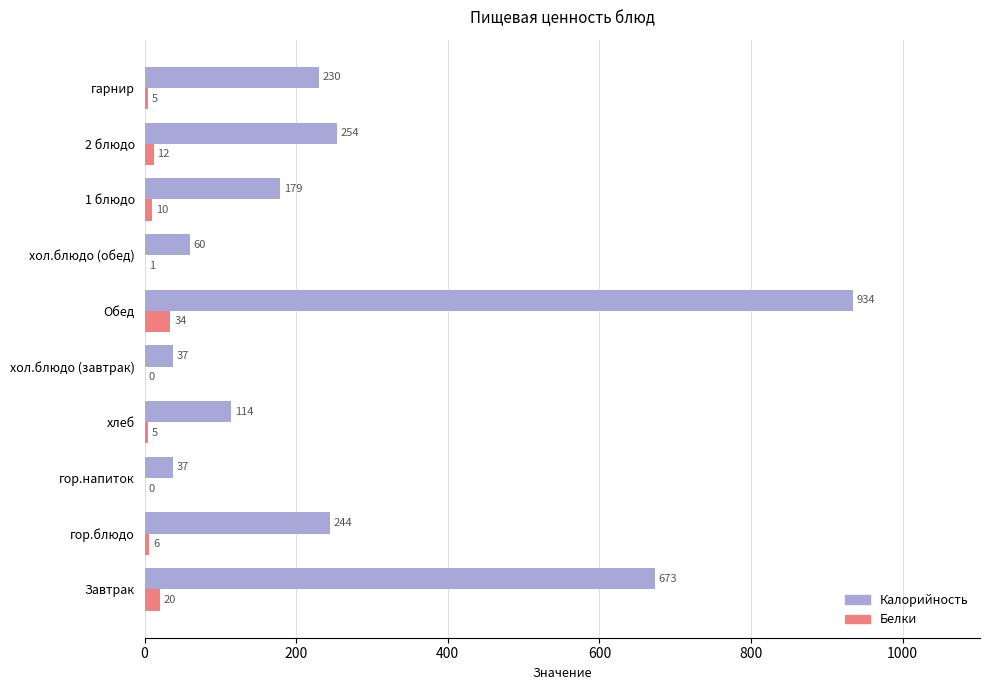

What is the sum of the Белки values at 1 блюдо and хлеб?

15